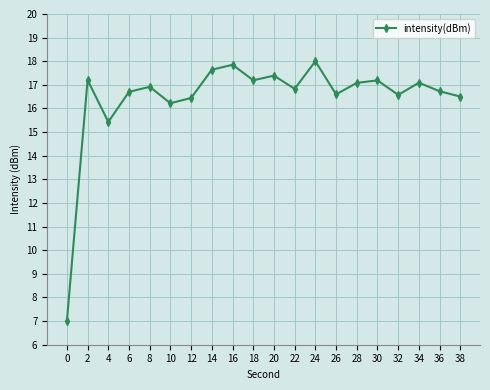

The chart shows a value of 15.4 at 4. True or false?

True